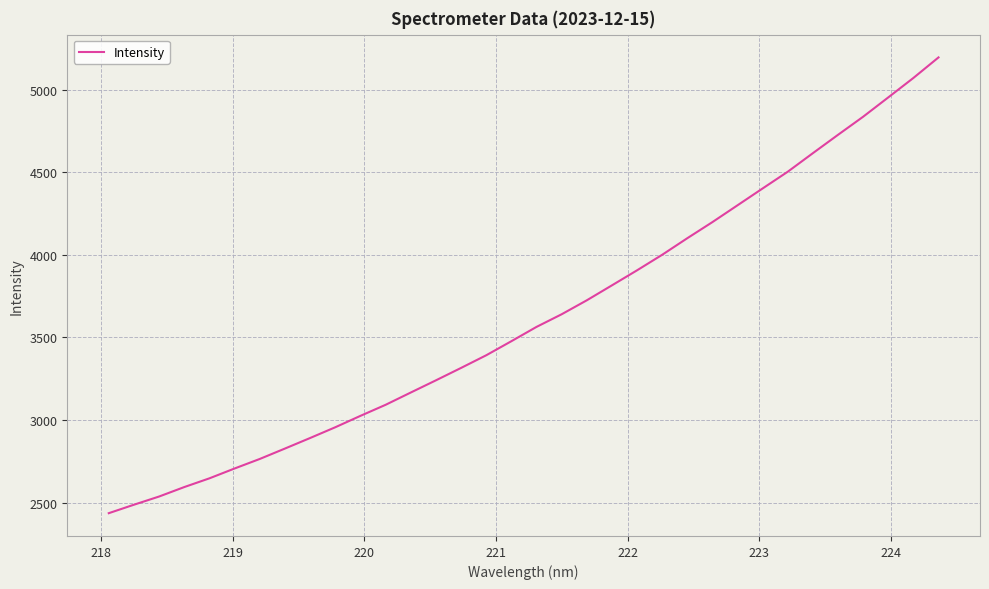

What is the greatest value displayed?

5194.5